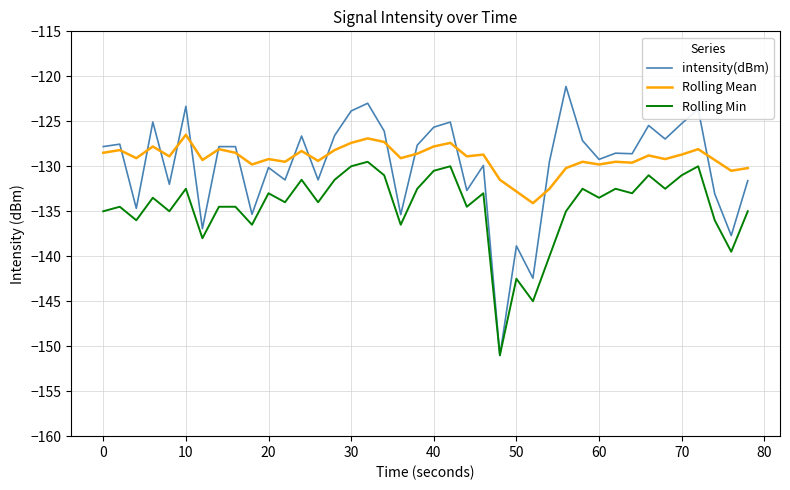

What is the maximum value for Rolling Mean?

-126.5